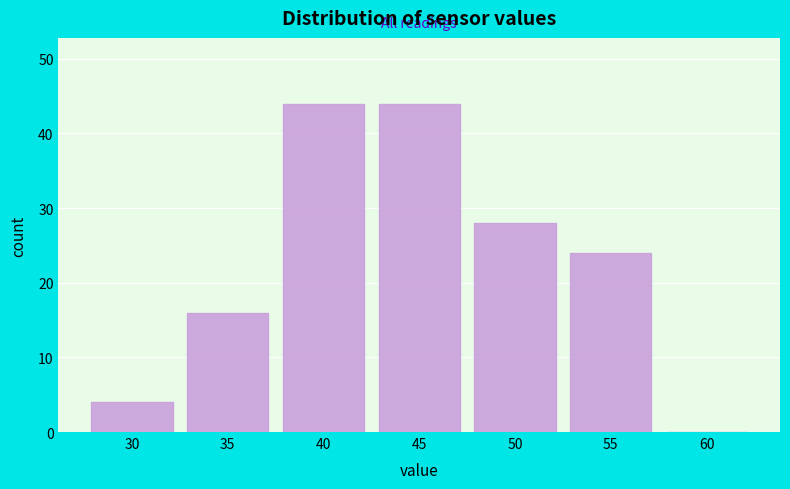

Reading left to right, transcribe all the data shown in this chart.

30=4	35=16	40=44	45=44	50=28	55=24	60=0